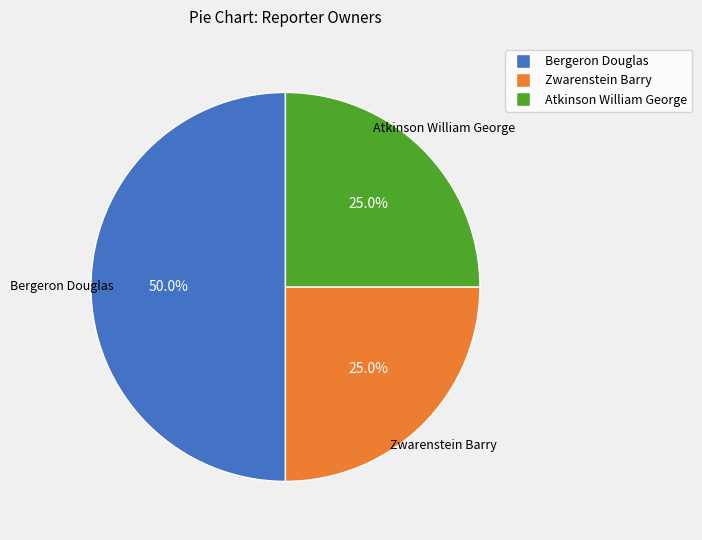

Combined, what portion of the pie is Bergeron Douglas and Zwarenstein Barry?

75.0%